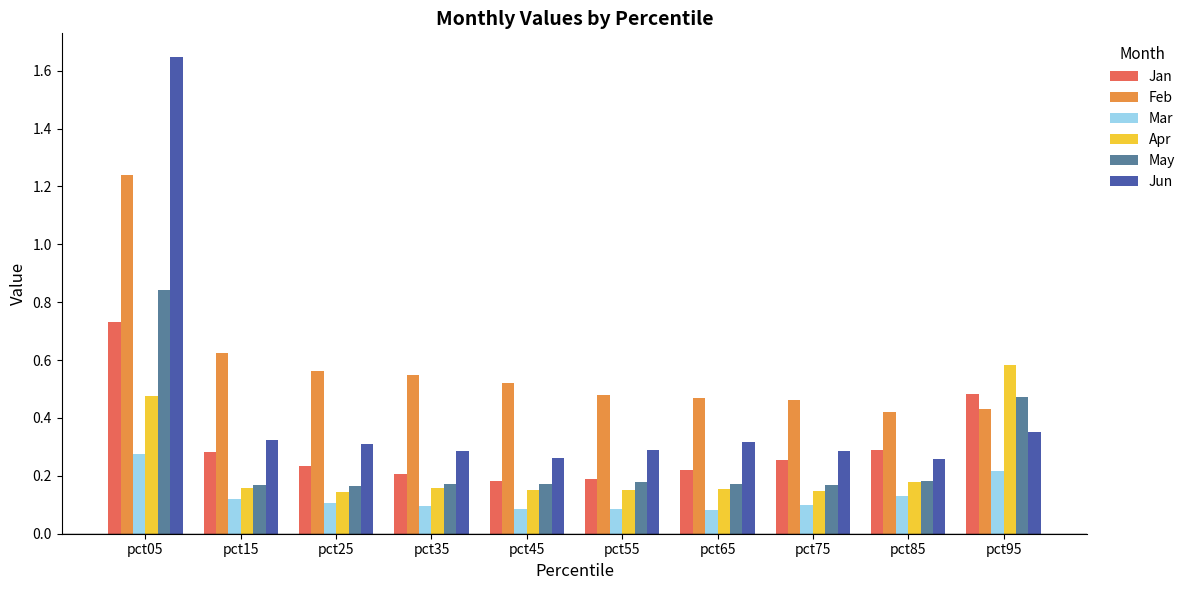

What is the sum of all May values?

2.7